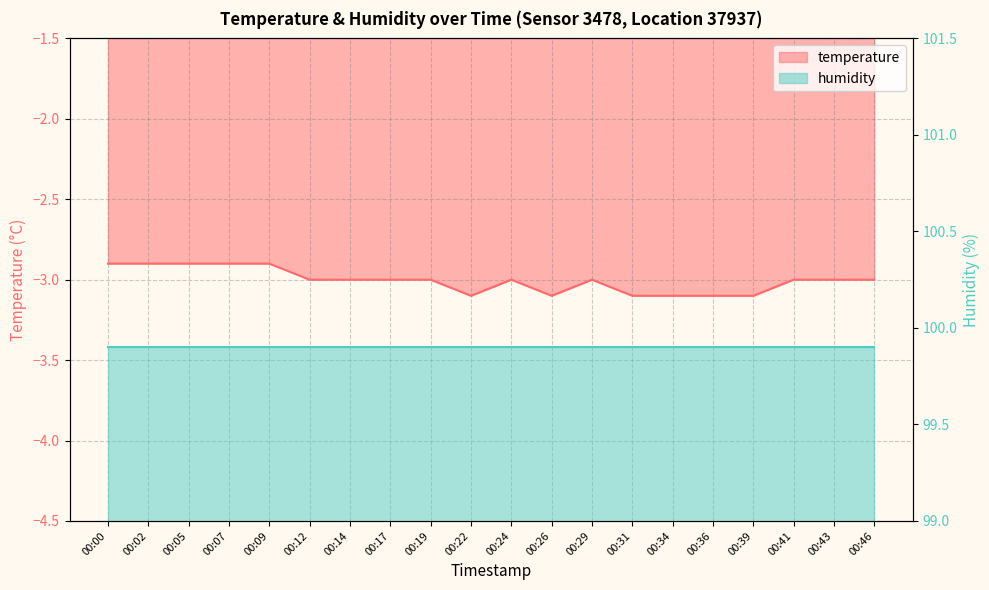

How many interior local valleys (lower than both neighbors) does the data have?

2